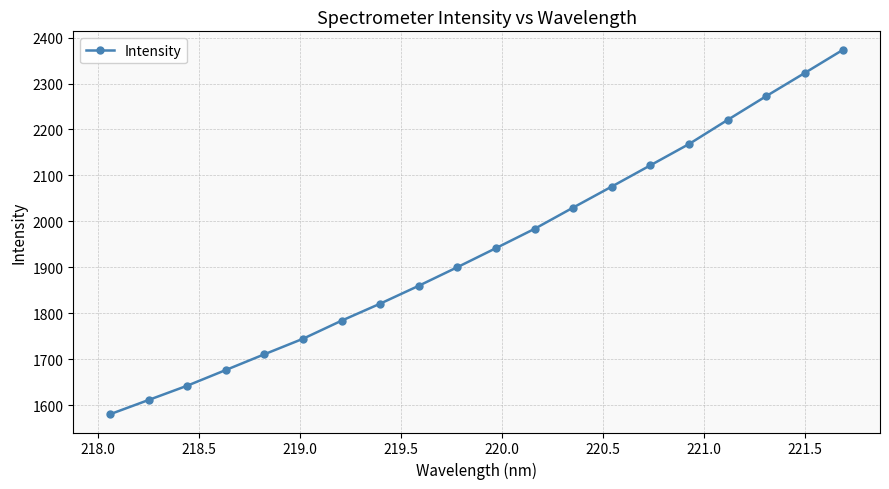

True or false: the data has more than 2 interior local peaks.

False